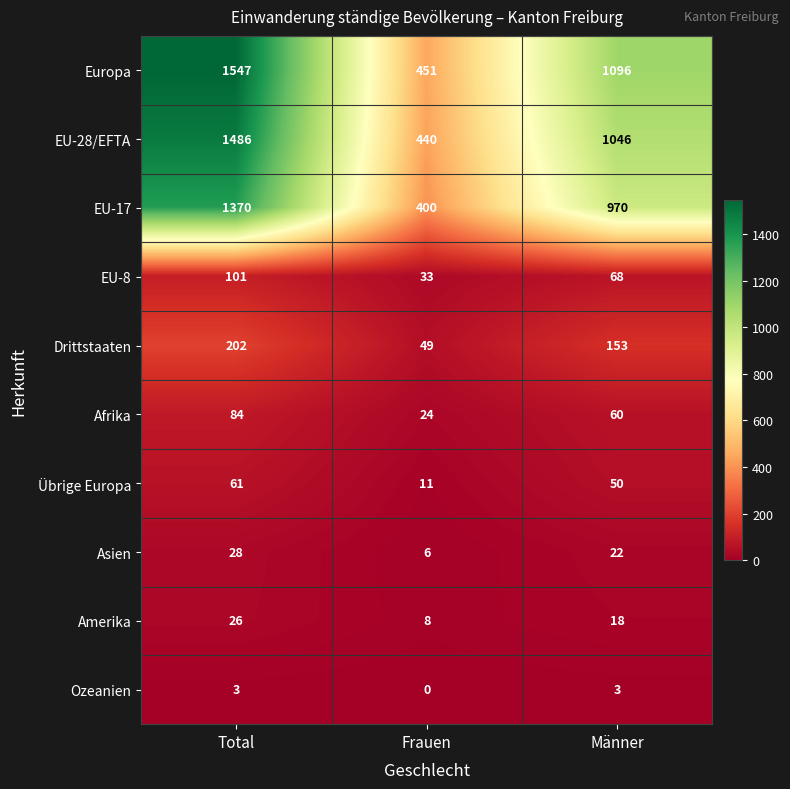

Reading left to right, extract all data points from this chart.

Europa: 1547	451	1096
EU-28/EFTA: 1486	440	1046
EU-17: 1370	400	970
EU-8: 101	33	68
Drittstaaten: 202	49	153
Afrika: 84	24	60
Übrige Europa: 61	11	50
Asien: 28	6	22
Amerika: 26	8	18
Ozeanien: 3	0	3